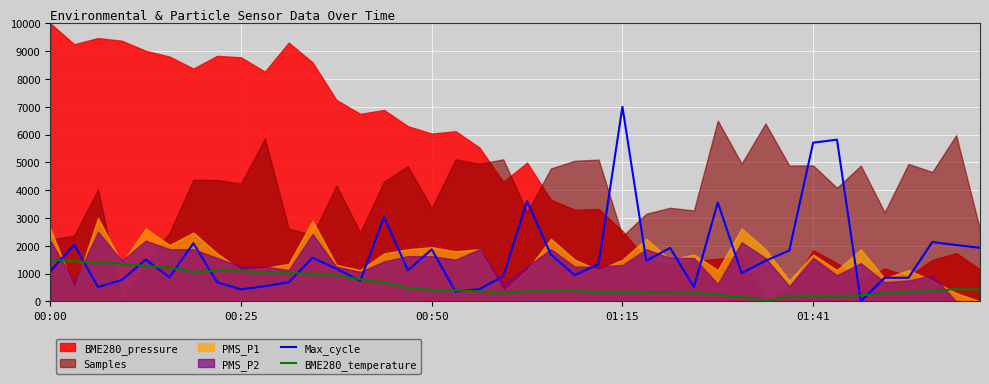

The BME280_temperature series shows 214.3 at 34. True or false?

True